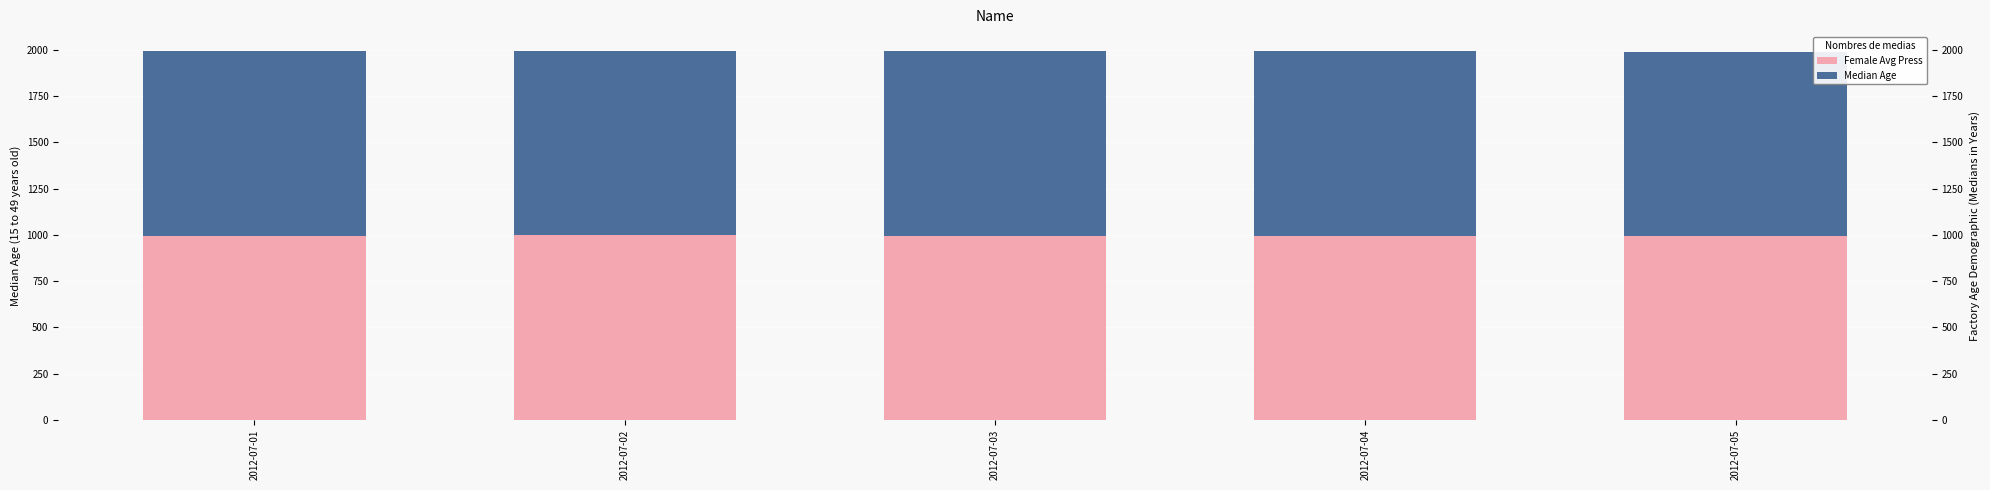

What are all the series names shown in the legend?

Female Avg Press, Median Age